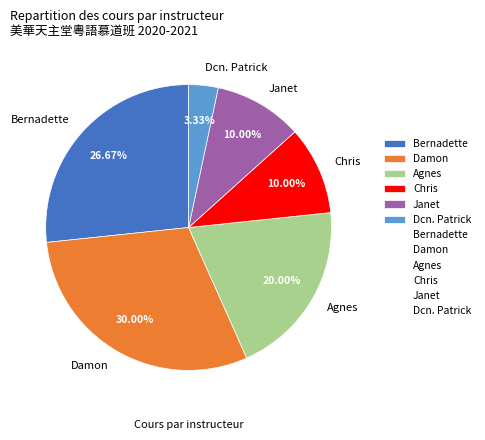

What portion of the pie excludes Dcn. Patrick?

96.7%